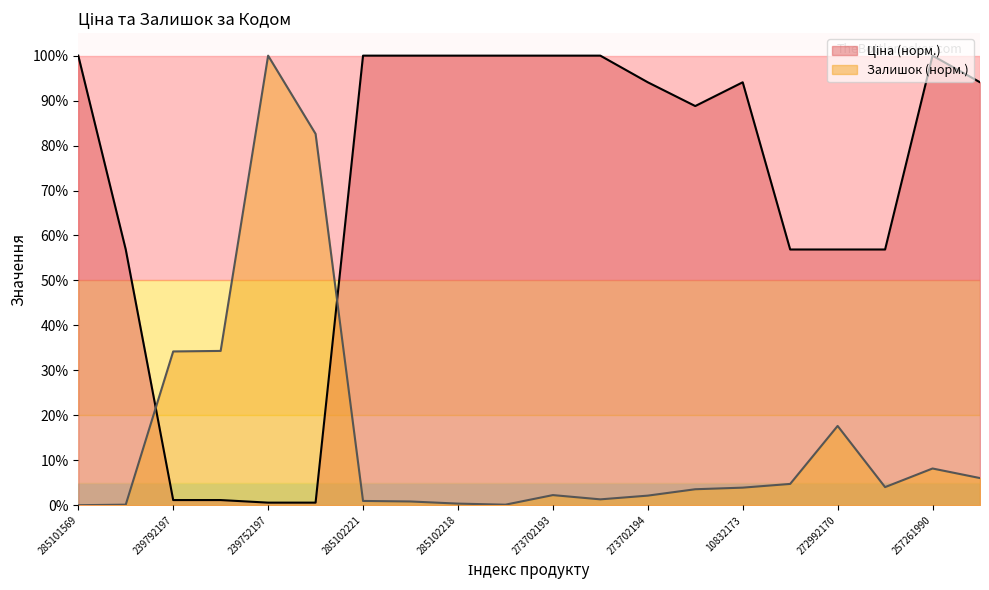

How many intersections are there between Ціна and Залишок?

2